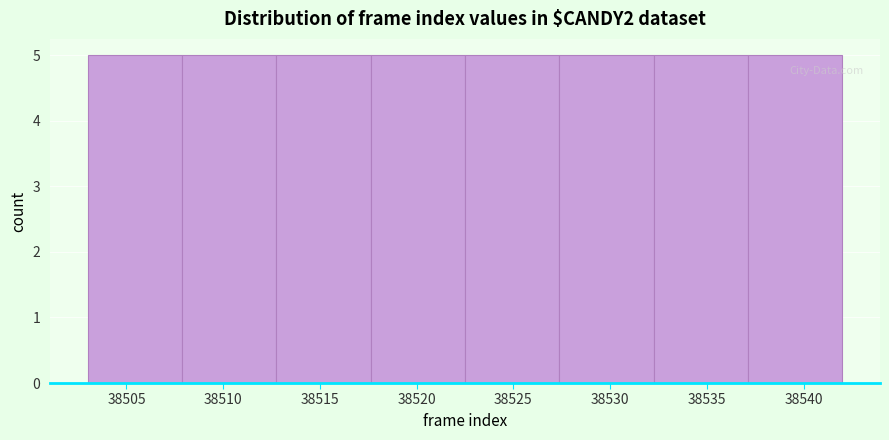

What is the height of the bar covering 38508.0 to 38513.0 on the x-axis? Neither the bar edges nor the heights are printed on the chart, so give them approximately, as read against the axes.

5